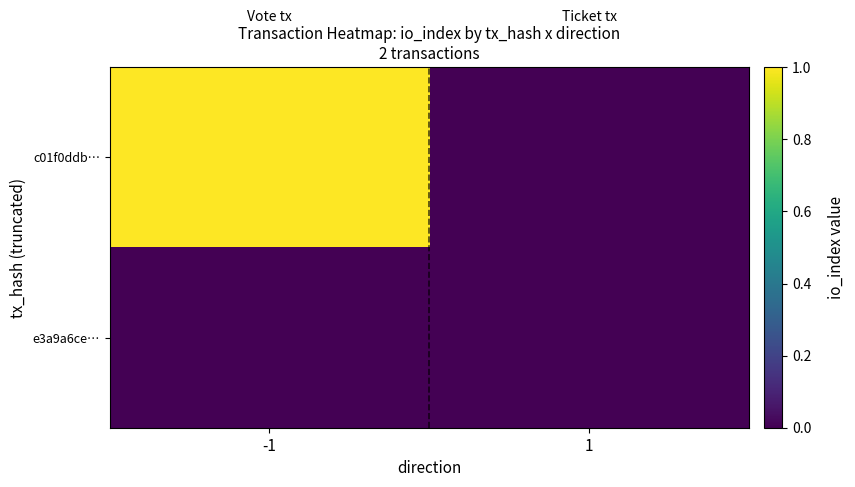

Which category has the lowest value across all series?

1